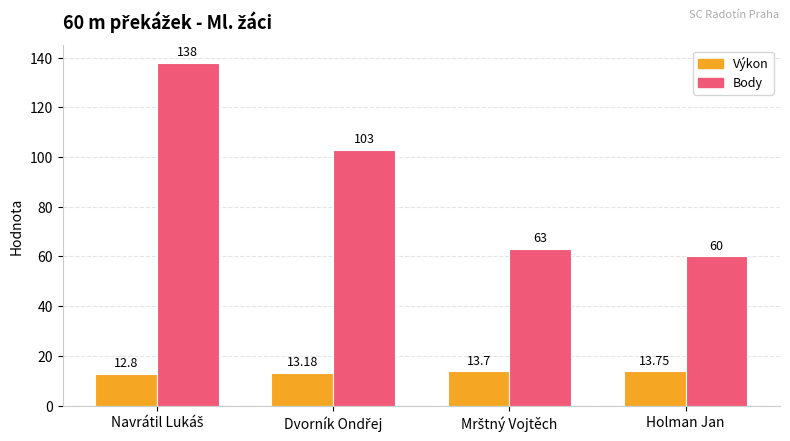

Which series has the widest spread of values?

Body